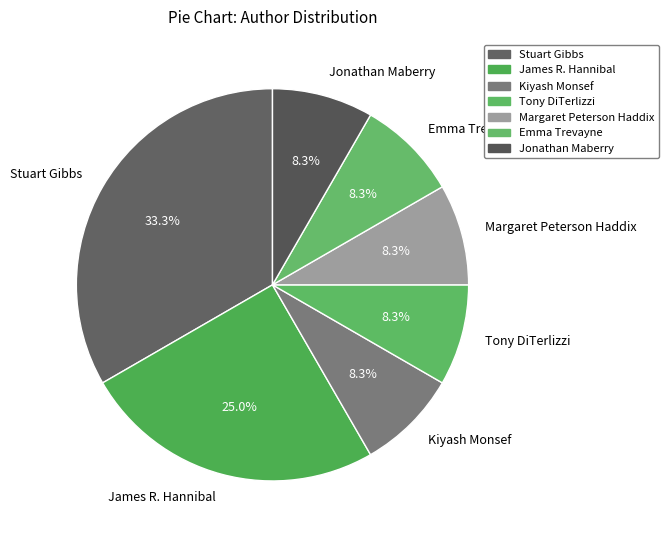

What percentage is NOT represented by Margaret Peterson Haddix?

91.7%